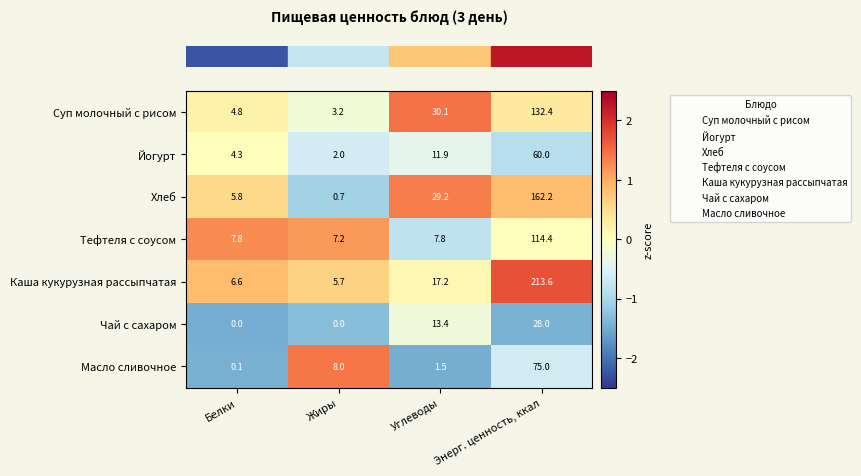

What is the maximum value shown in the chart?

213.6